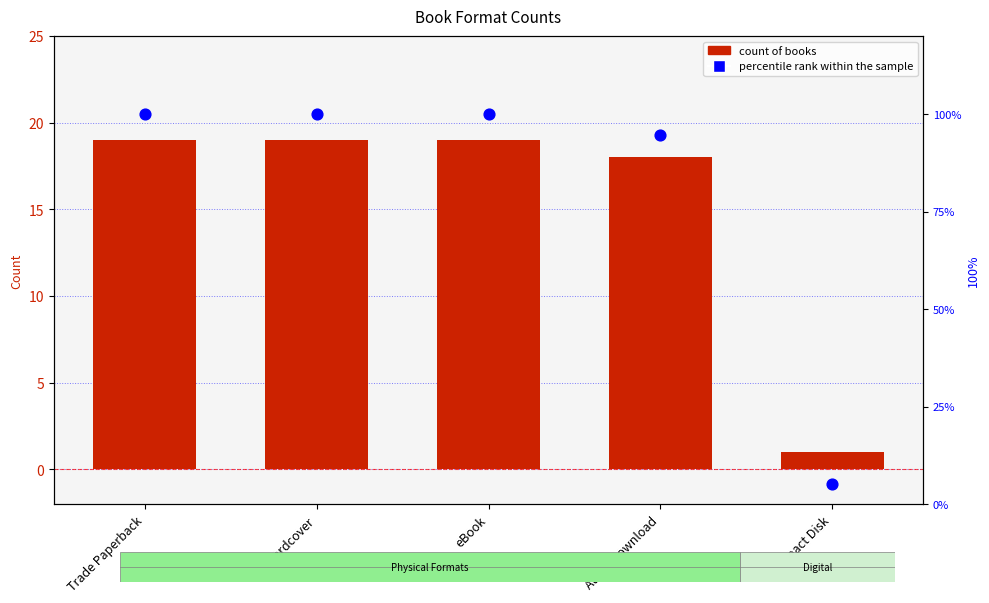

What are all the series names shown in the legend?

Count of Books, percentile rank within the sample